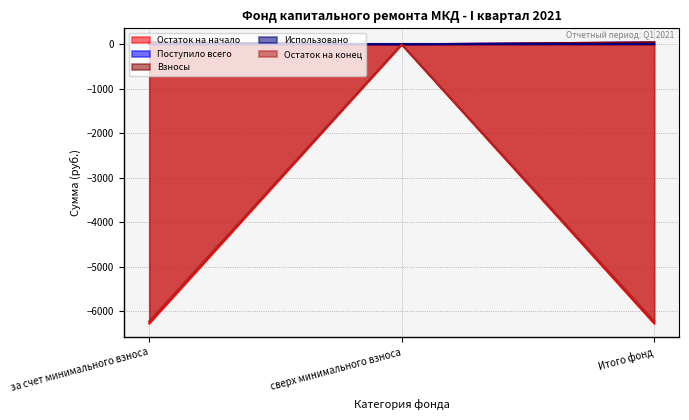

What position from the left is Итого фонд?

3